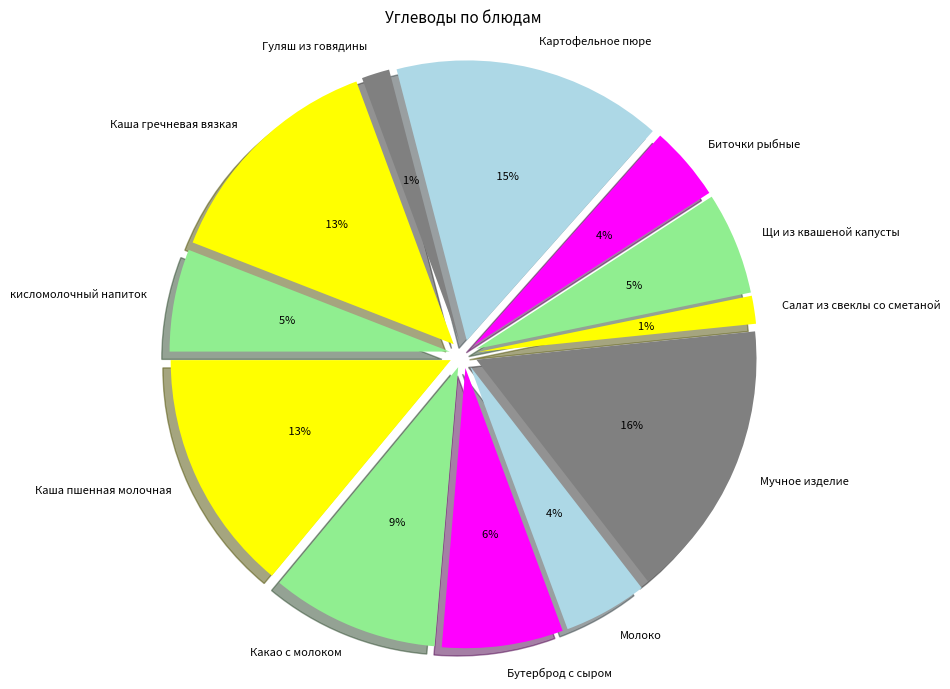

Which category has the smallest portion of the pie?

Салат из свеклы со сметаной